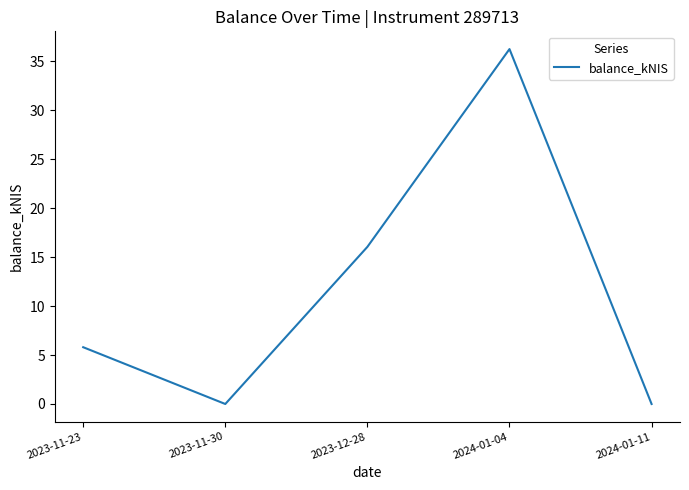

What is the difference between the values at 2024-01-11 and 2023-11-23?

5.8